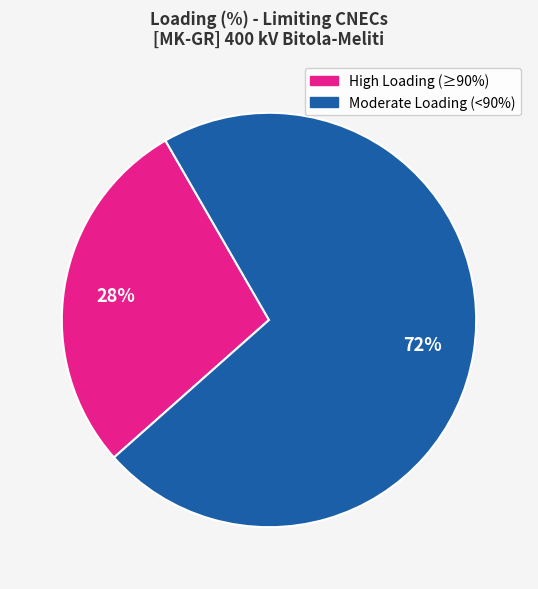

Count the number of slices in the pie.

2